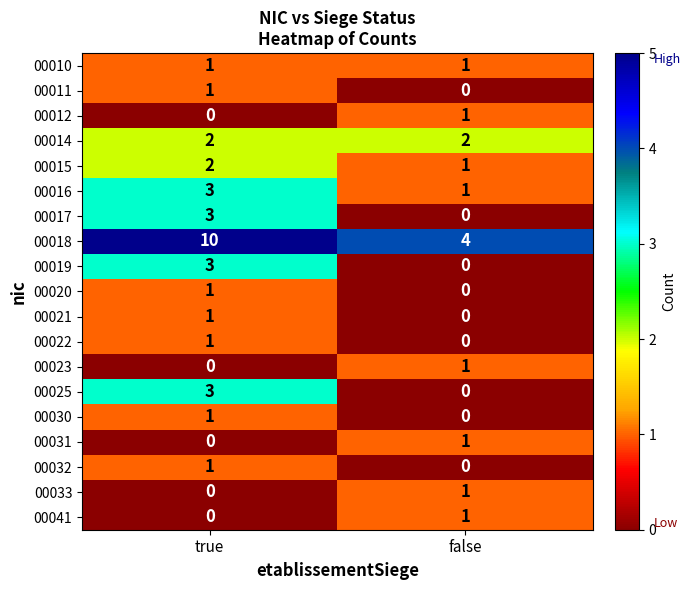

Is it true that 00041 equals 1 at false?

True